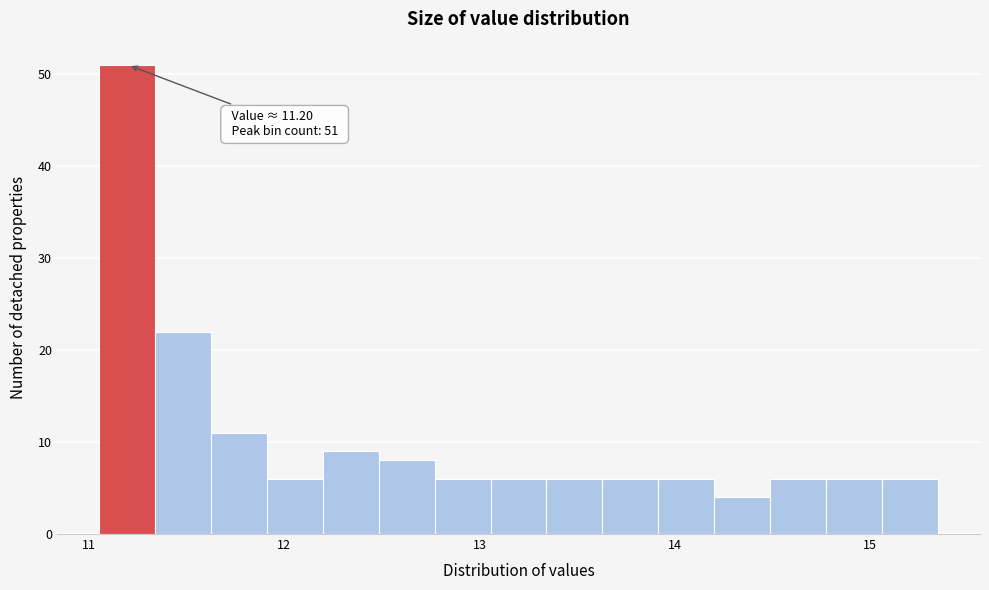

Read against the x-axis, roughly where is the centre of the tallest bar?

11.2